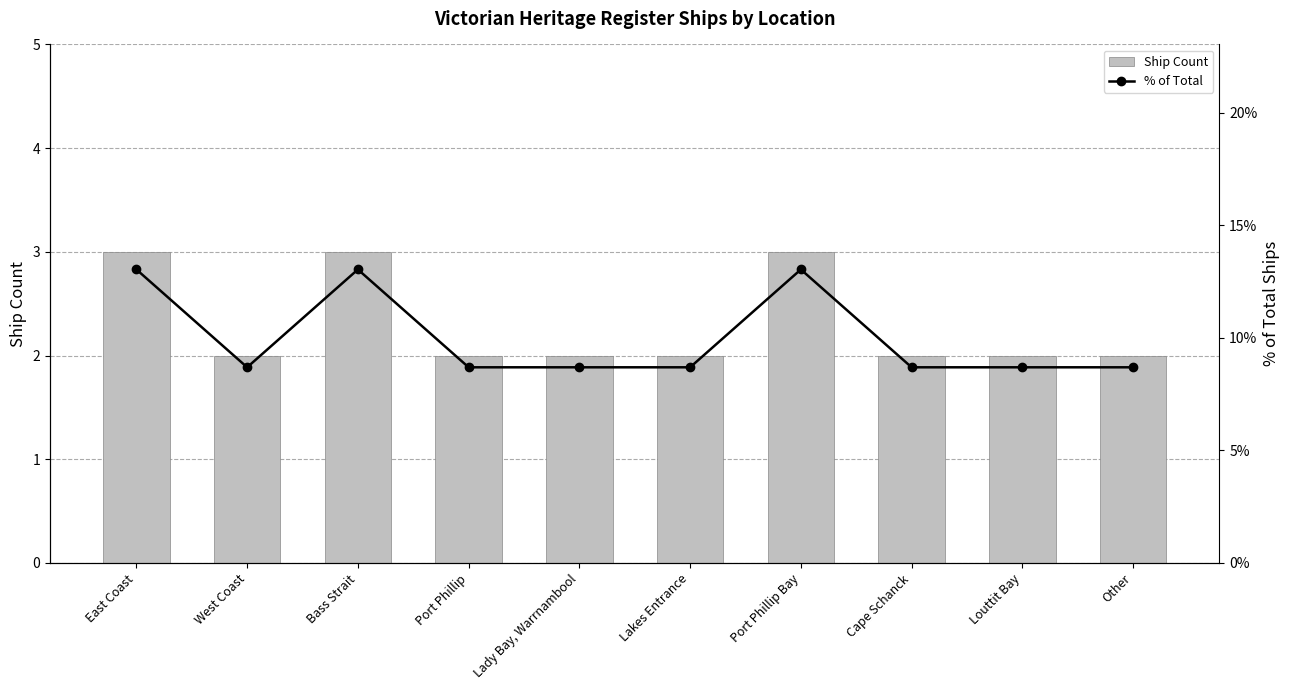

The value of Ship Count at Louttit Bay is 3. True or false?

False